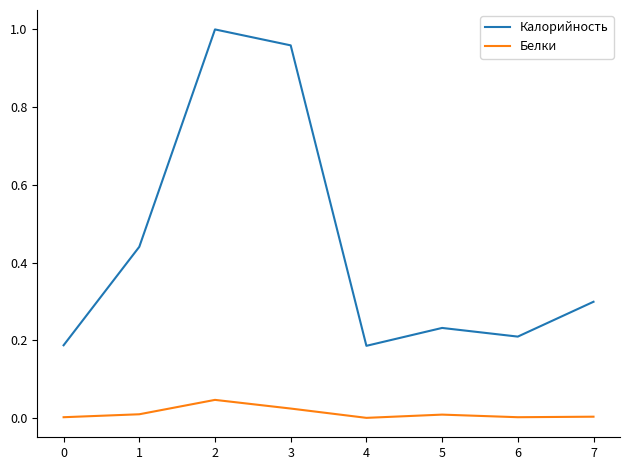

At 4, list the series in order from smallest to largest.

Белки, Калорийность